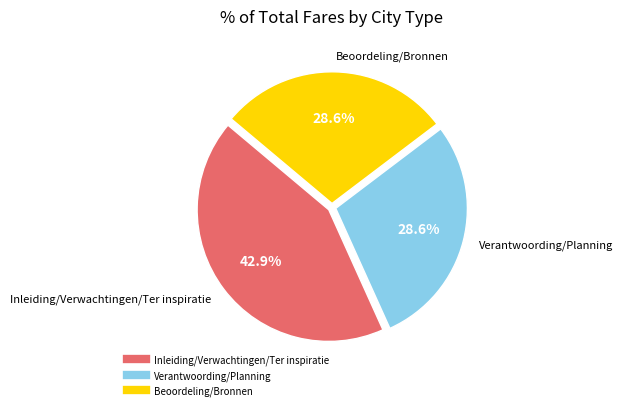

Is there a majority slice in this chart?

No